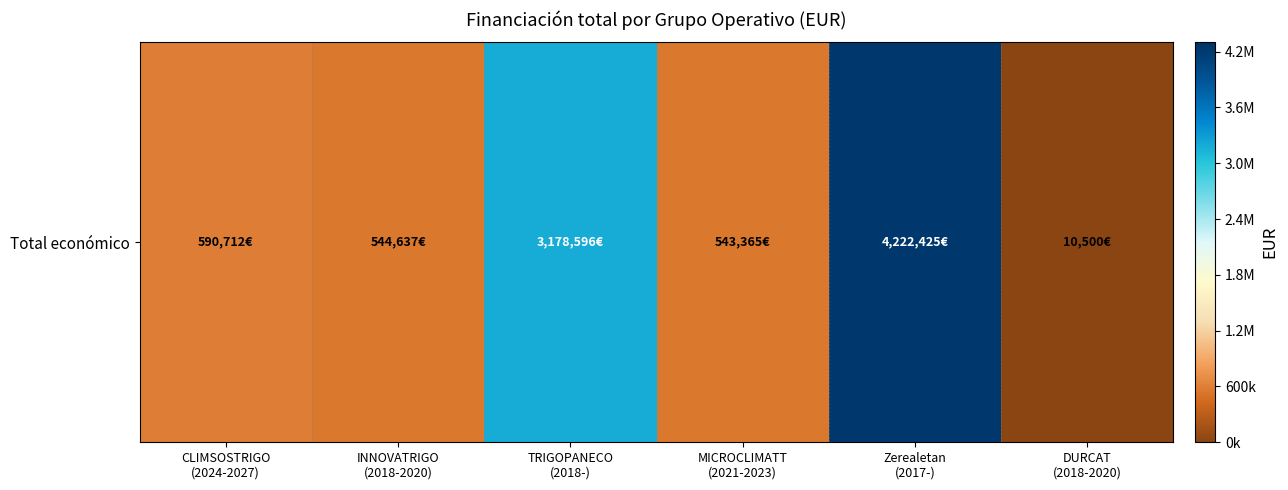

The chart shows a value of 590712 at CLIMSOSTRIGO
(2024-2027). True or false?

True